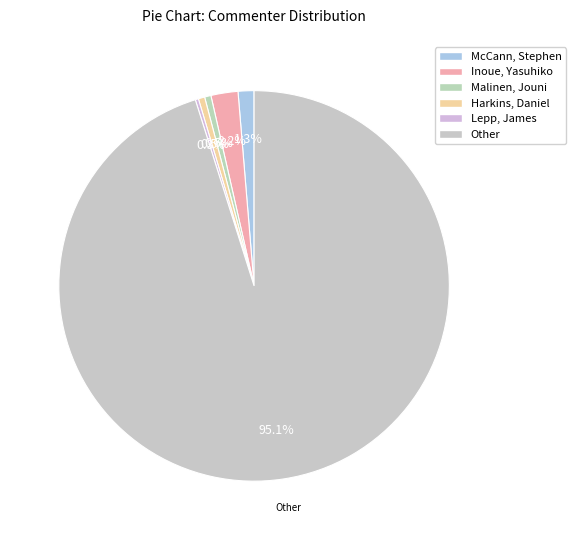

What is the ratio of the value at Other to the value at Harkins, Daniel?

180.8